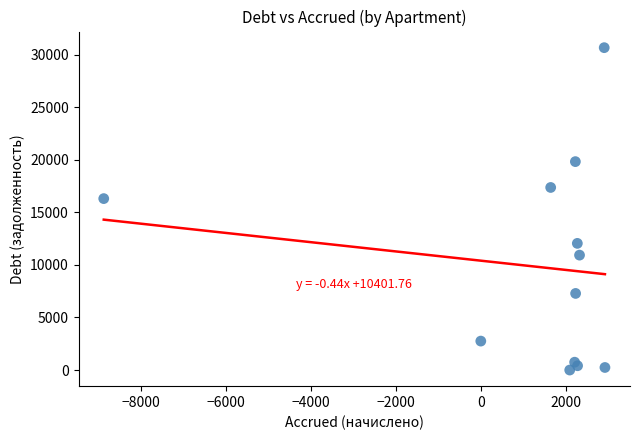

What Y value in the scatter plot is closest to 15329?

16304.7